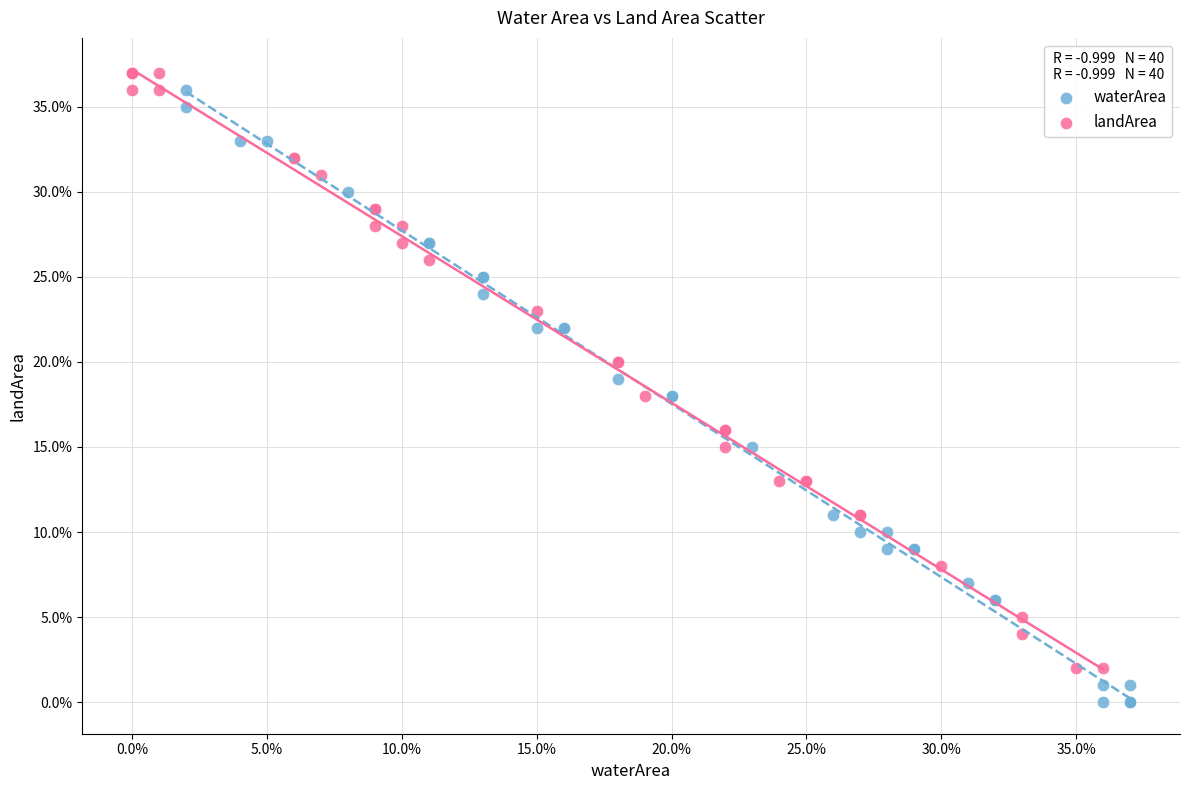

What are all the series names shown in the legend?

waterArea, landArea